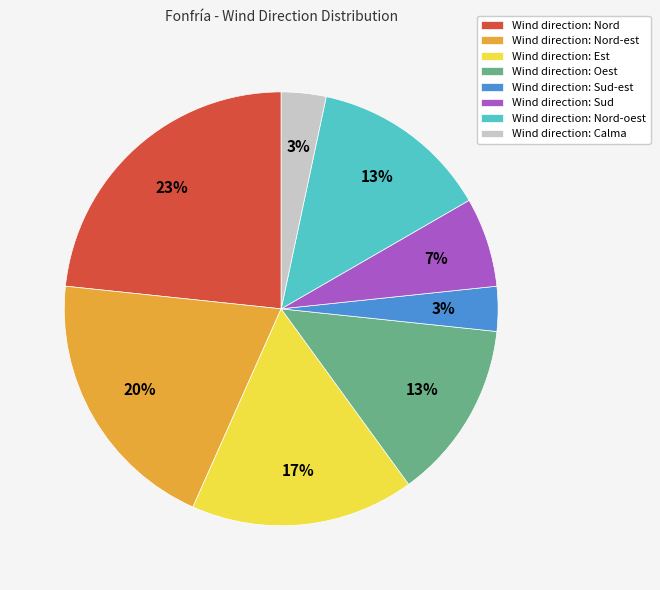

True or false: Wind direction: Nord accounts for 23% of the total.

True